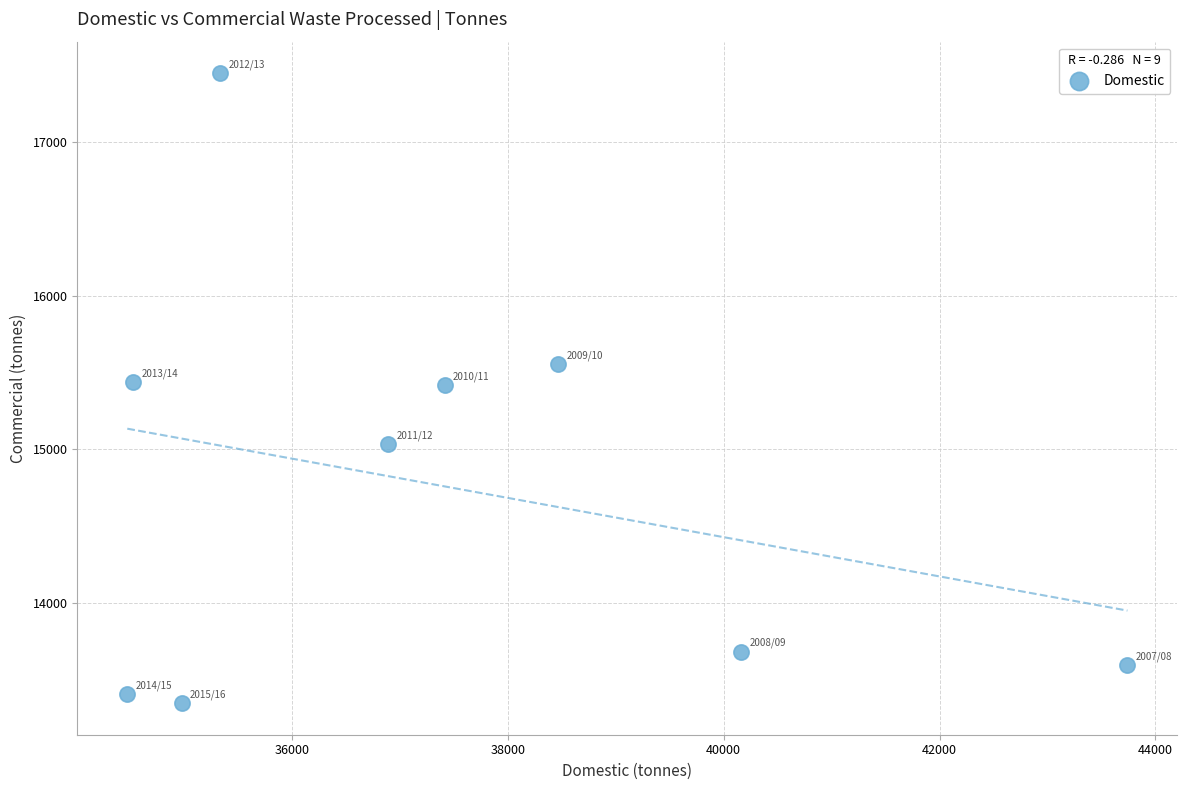

What is the range of Y values (max minus min)?

4104.8